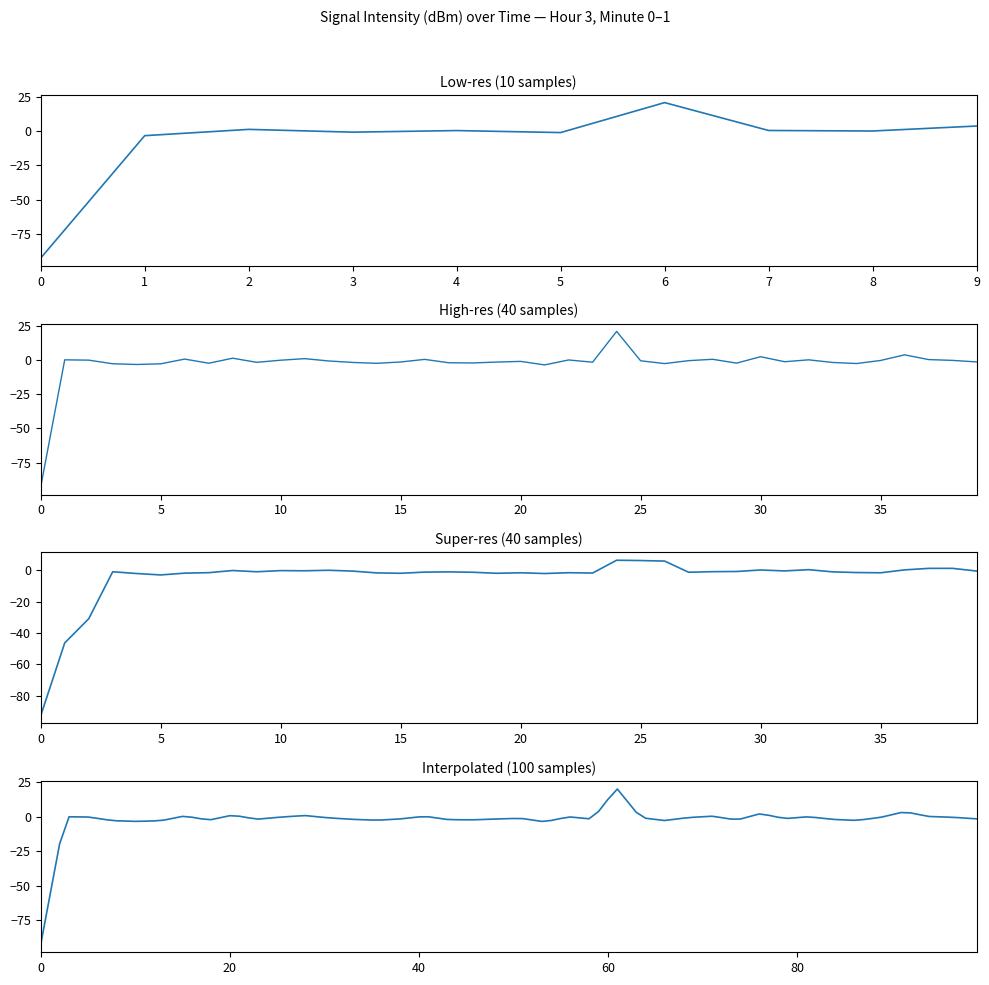

Count the number of categories in the chart.

40